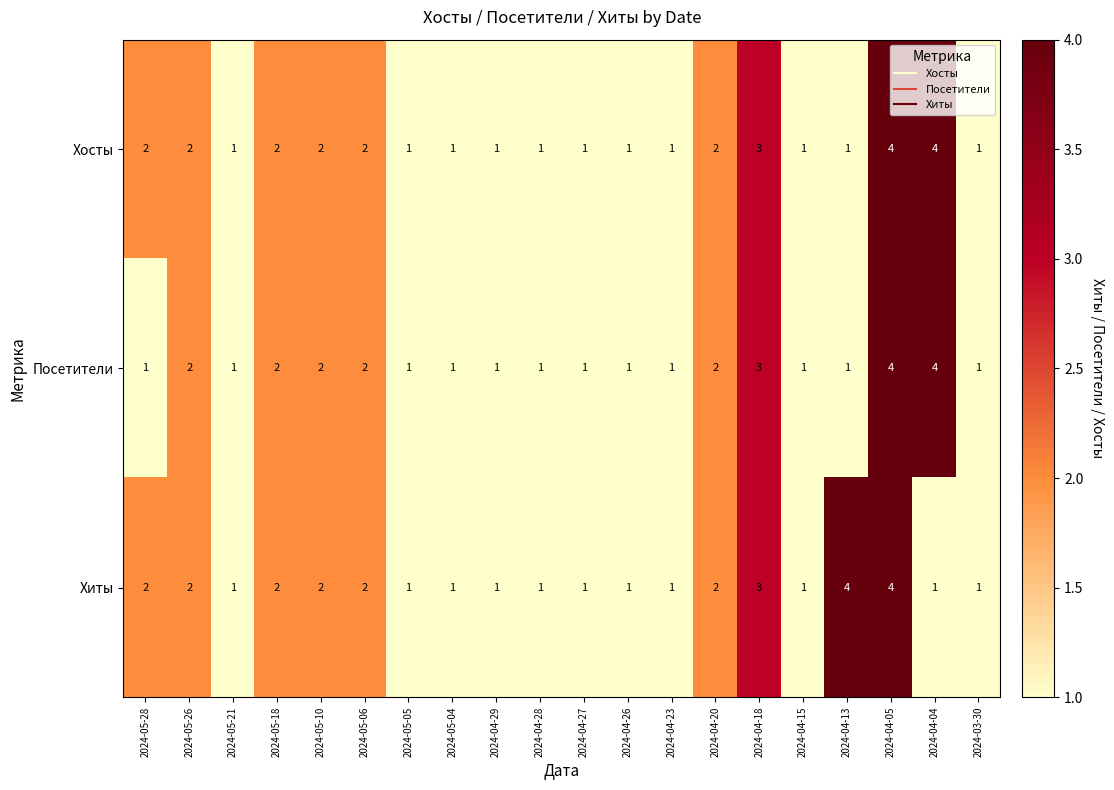

Between 2024-04-13 and 2024-03-30, which series saw the biggest shift?

Хиты